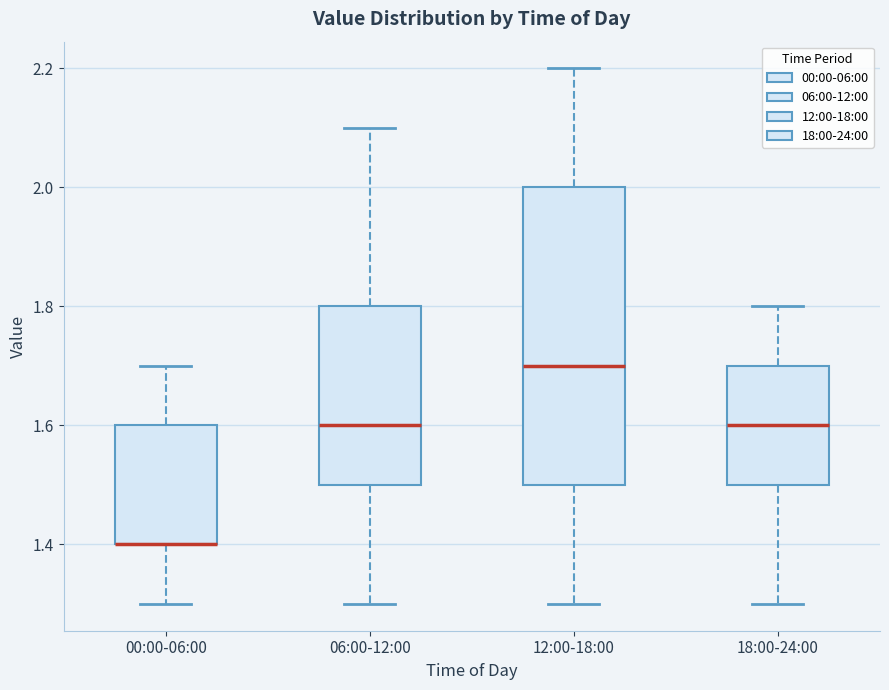

Reading left to right, transcribe this box plot: for each box, give where its median line is, the range the box spans, and where its two whiskers end, as read against the y-axis. The values are not printed on the chart, so give them approximately, as read against the axis.

00:00-06:00: median 1.4 (drawn on the box's lower edge), box 1.4 to 1.6, whiskers 1.3 to 1.7
06:00-12:00: median 1.6, box 1.5 to 1.8, whiskers 1.3 to 2.1
12:00-18:00: median 1.7, box 1.5 to 2.0, whiskers 1.3 to 2.2
18:00-24:00: median 1.6, box 1.5 to 1.7, whiskers 1.3 to 1.8